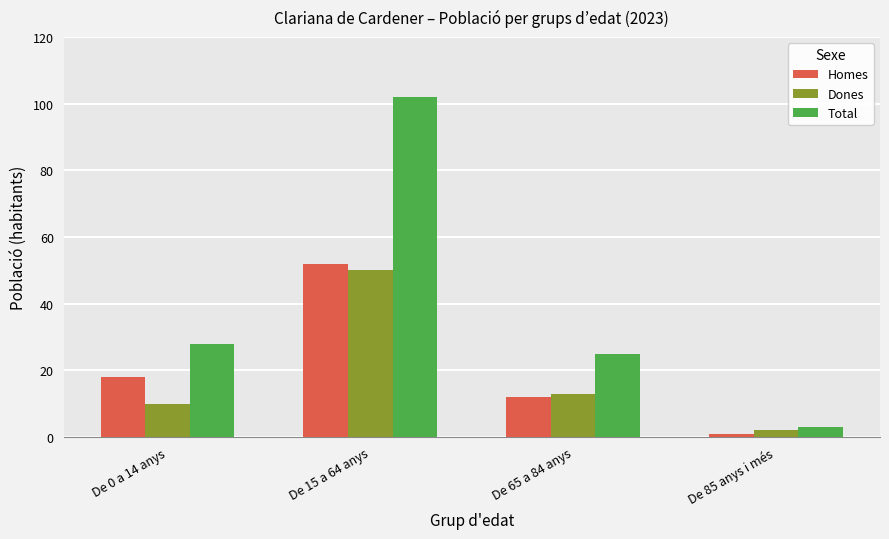

What is the minimum value for Homes?

1